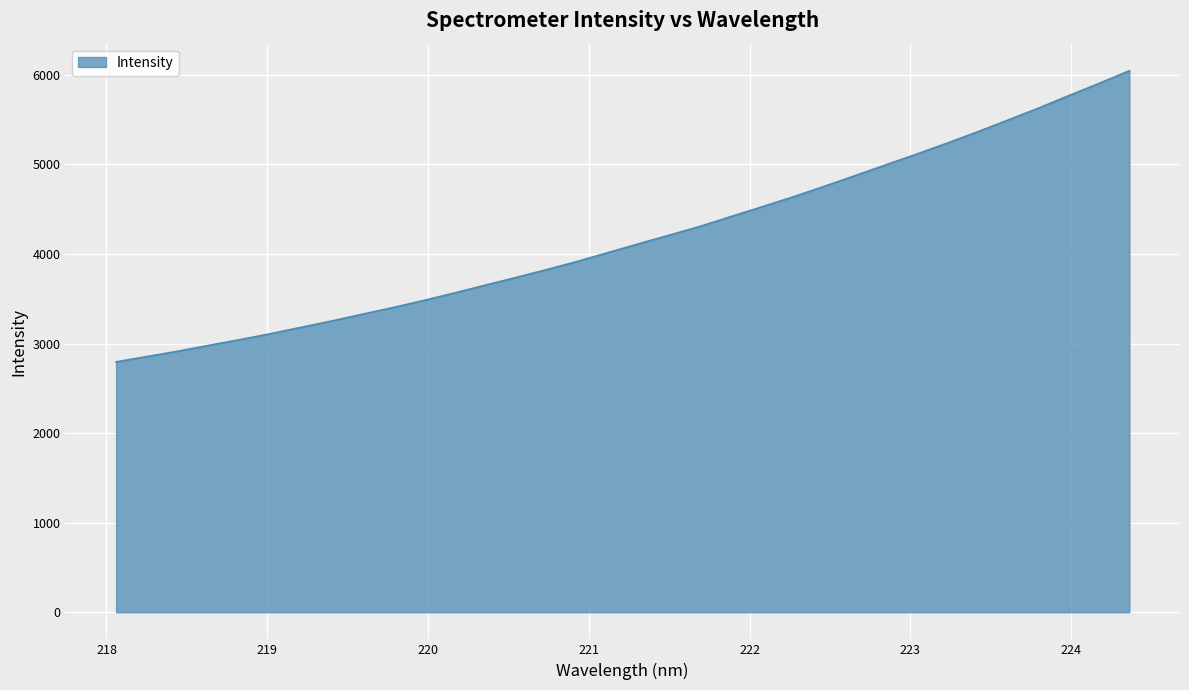

Count the number of data series in this chart.

1